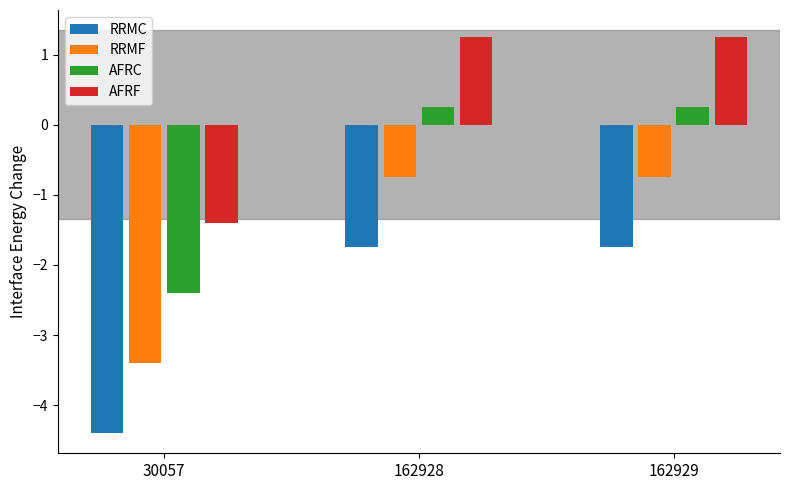

What is the value of the RRMC bar at the 1st from the left?

-4.4